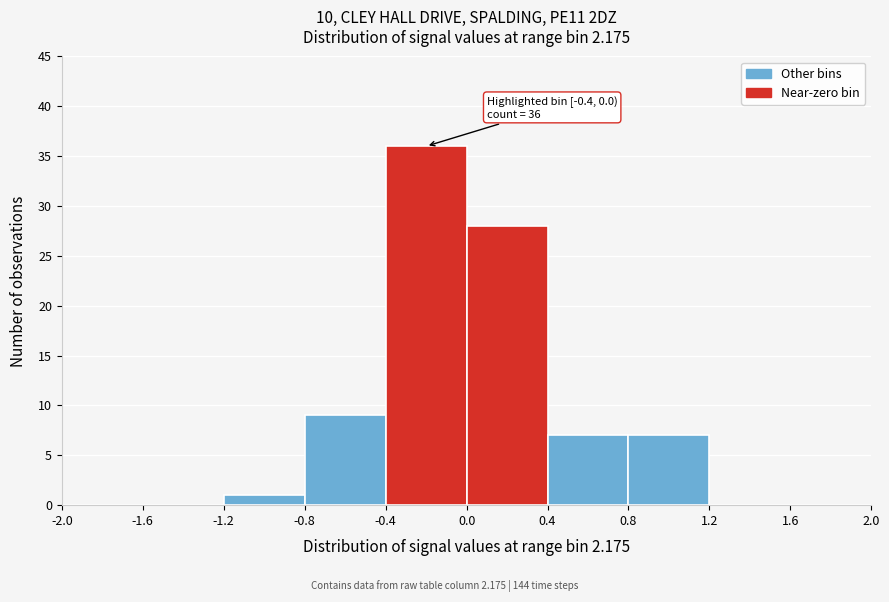

Over which range of the x-axis is the bar tallest?

-0.4 to 0.0